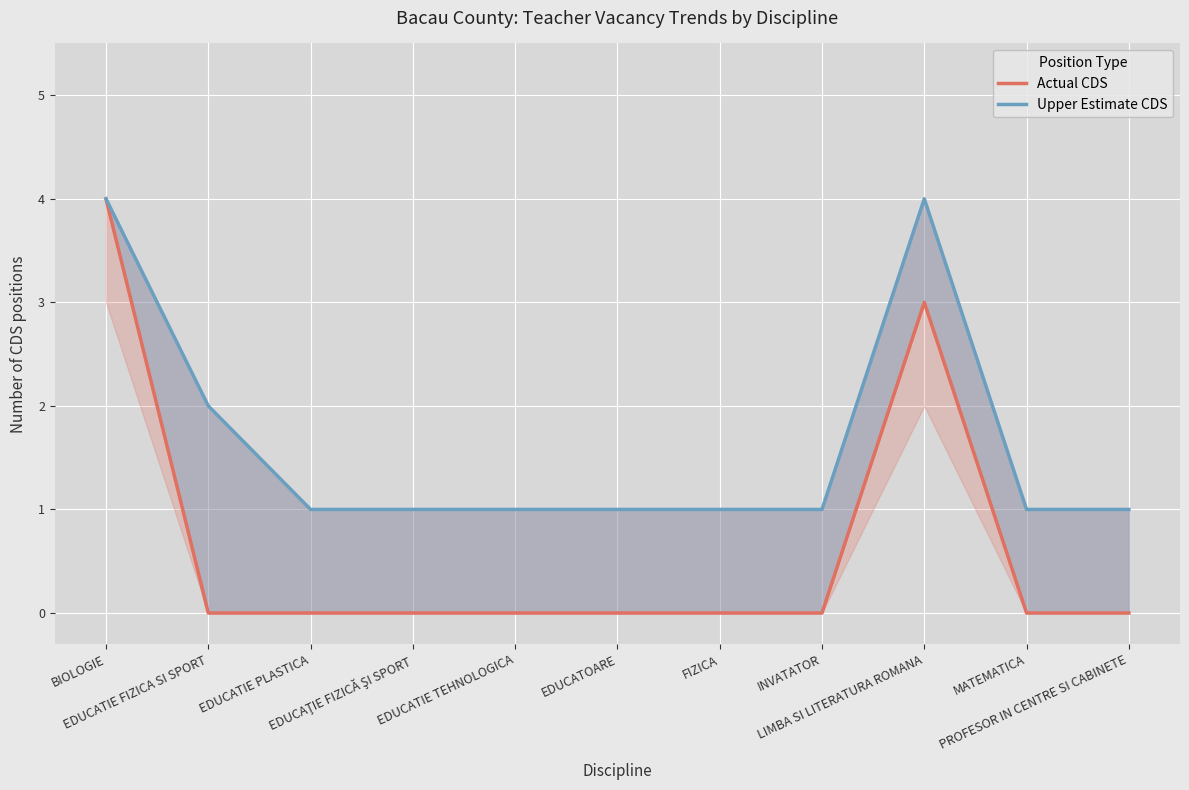

True or false: Upper Estimate CDS and Actual CDS intersect in this chart.

False